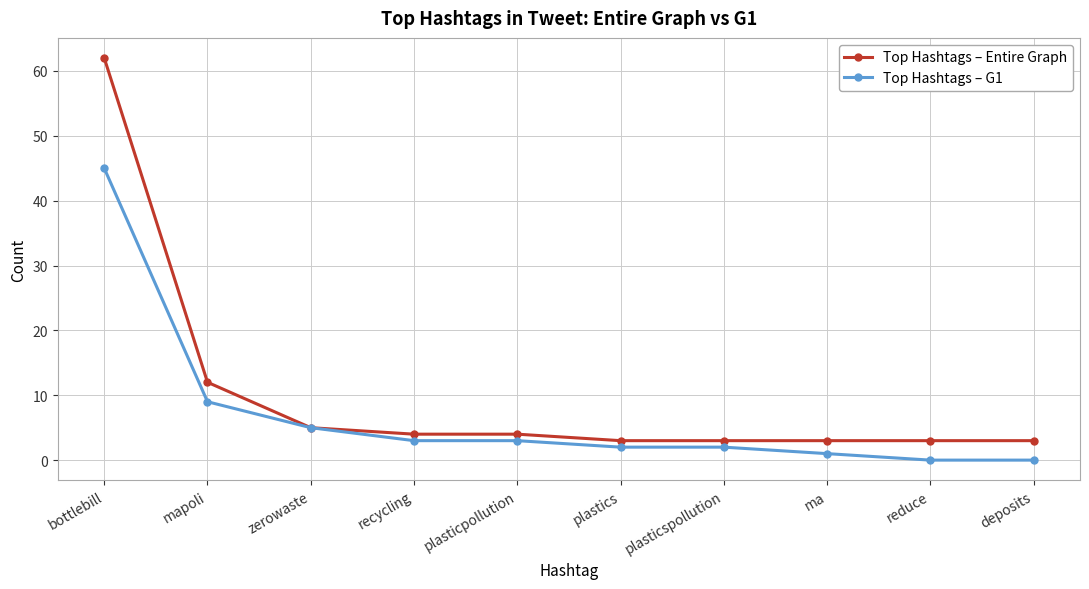

List the series in order of their overall mean, lowest first.

Top Hashtags – G1, Top Hashtags – Entire Graph